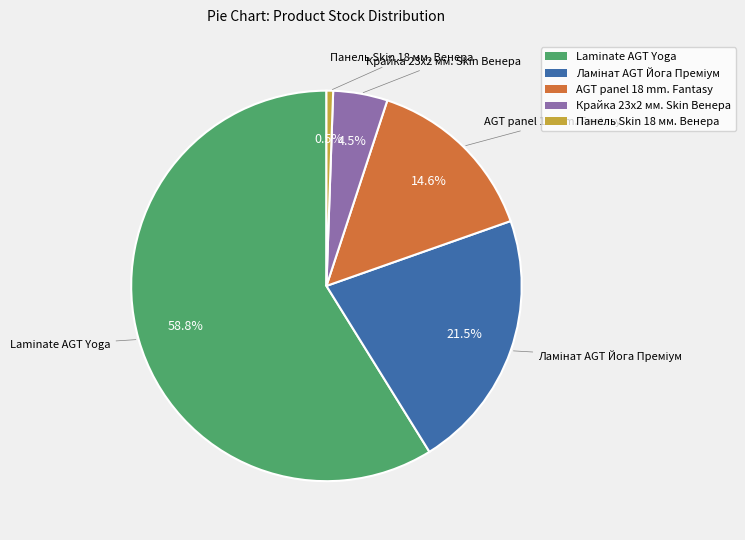

Is there a majority slice in this chart?

Yes